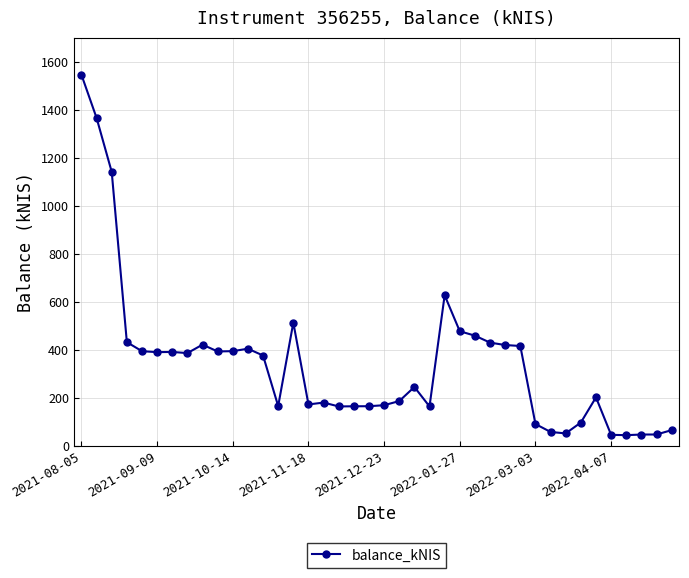

What is the sum of all values?

13940.8